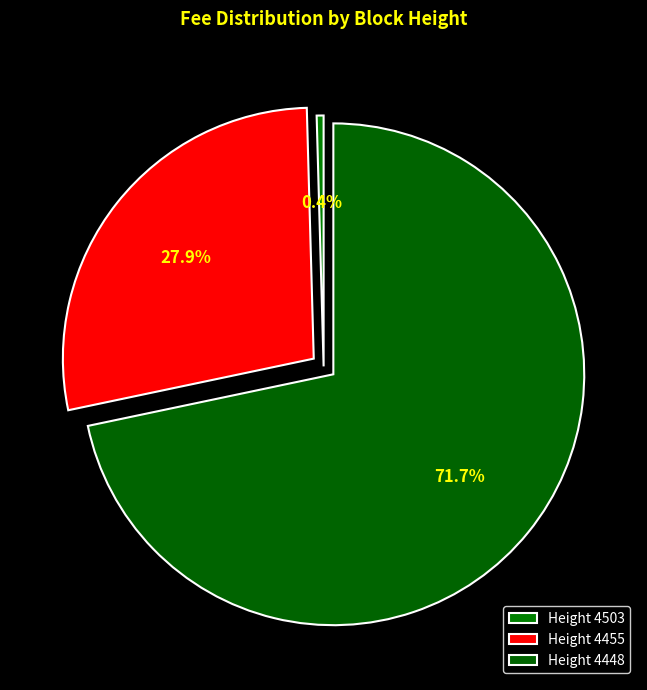

To the nearest percent, what is the difference between the largest and smallest slice percentages?

71%